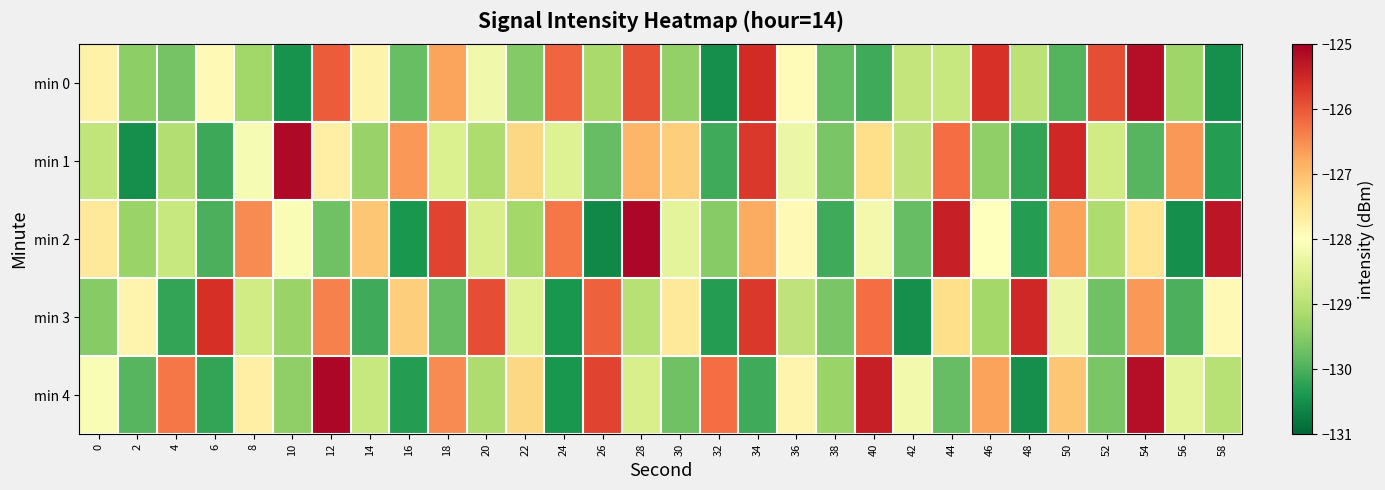

Rank the series at 16 from lowest to highest value.

min 2, min 4, min 0, min 3, min 1